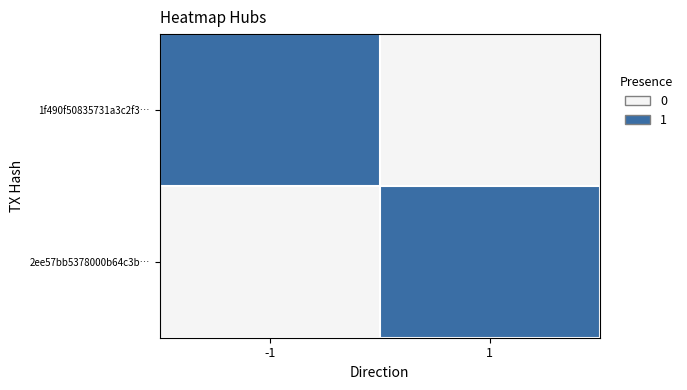

Which series has the widest spread of values?

1f490f50835731a3c2f3…